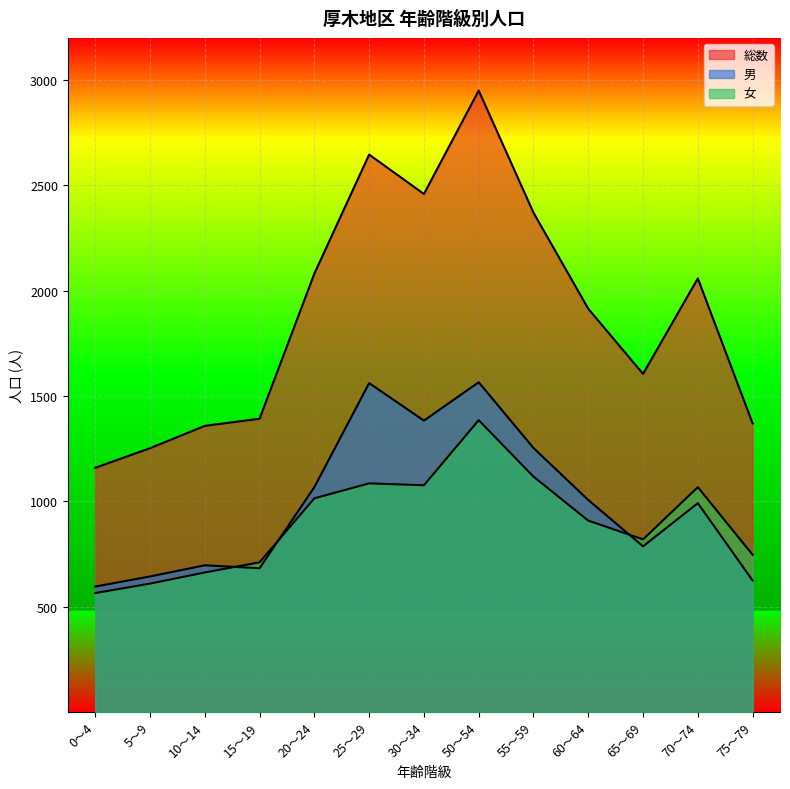

What is the maximum value shown in the chart?

2950